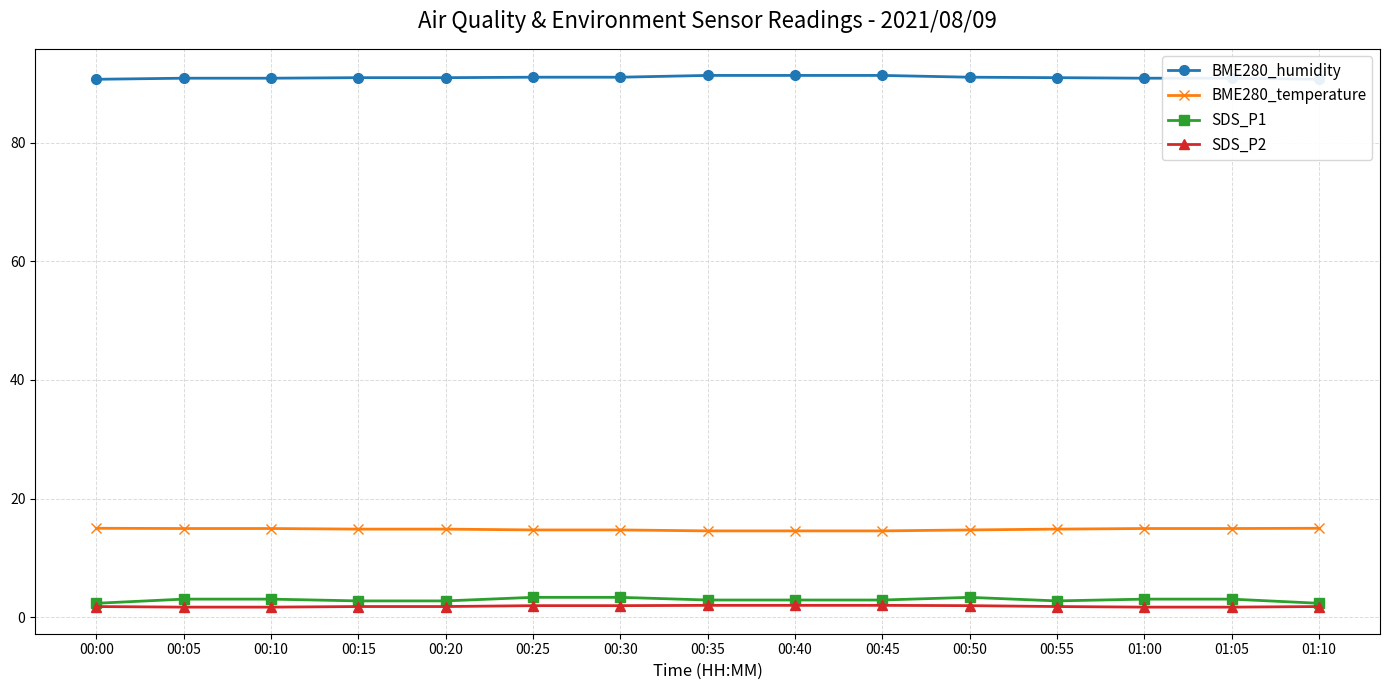

Between 00:45 and 00:55, which series saw the biggest shift?

BME280_humidity